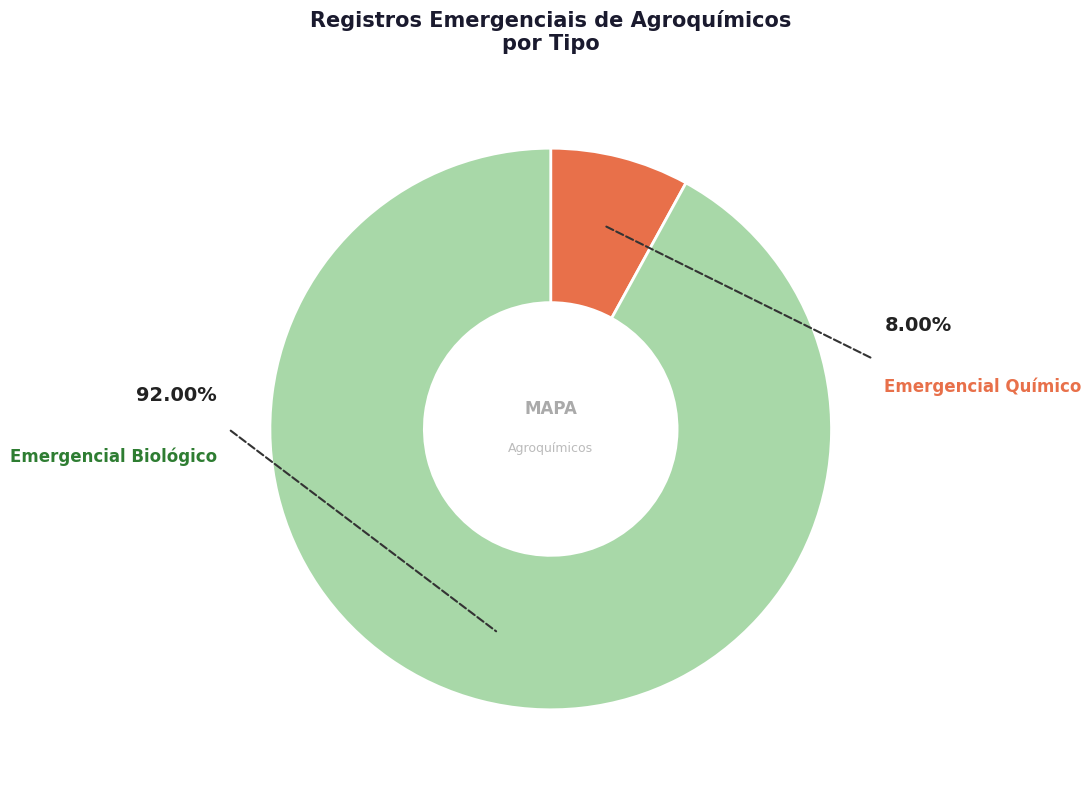

Rank the categories by value from highest to lowest.

Emergencial Biológico, Emergencial Químico